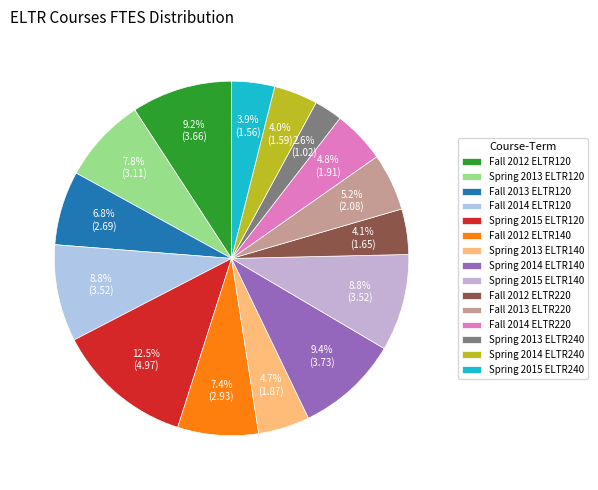

To the nearest percent, what is the average slice percentage?

7%